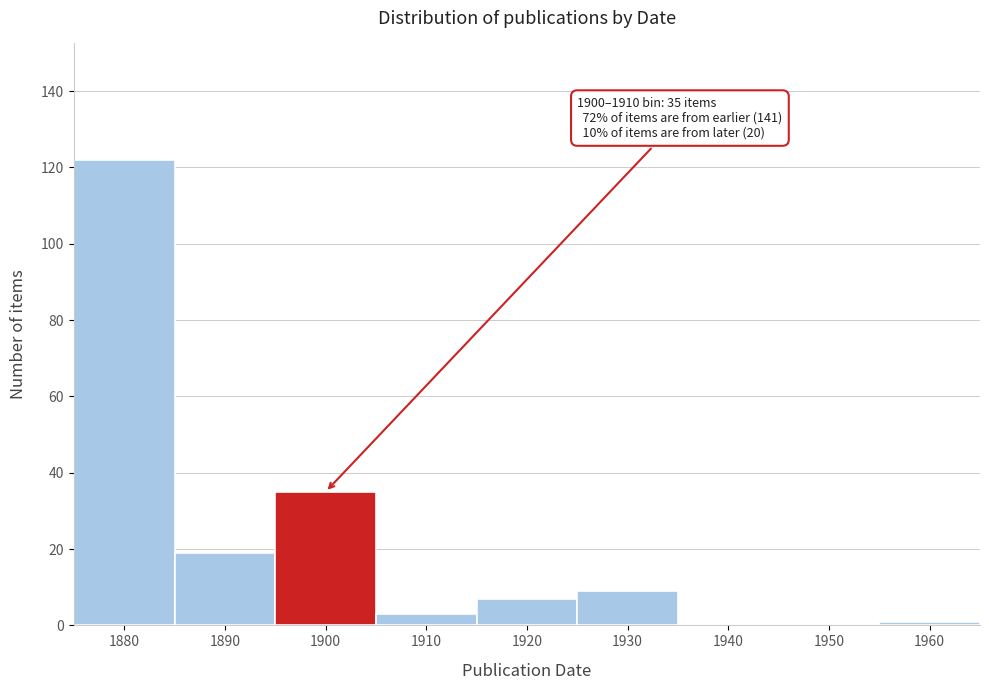

Reading right to left, what are all the values shown in this chart?

1960=1	1950=0	1940=0	1930=9	1920=7	1910=3	1900=35	1890=19	1880=122